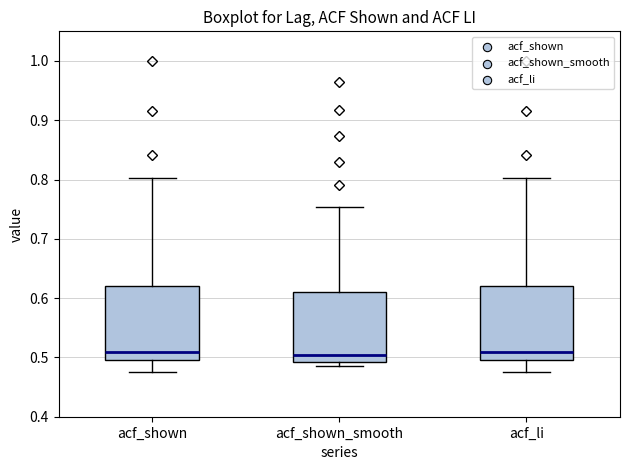

Where is the lower edge of the box for acf_shown_smooth on the y-axis? The values are not printed on the chart, so give them approximately, as read against the axis.

0.49